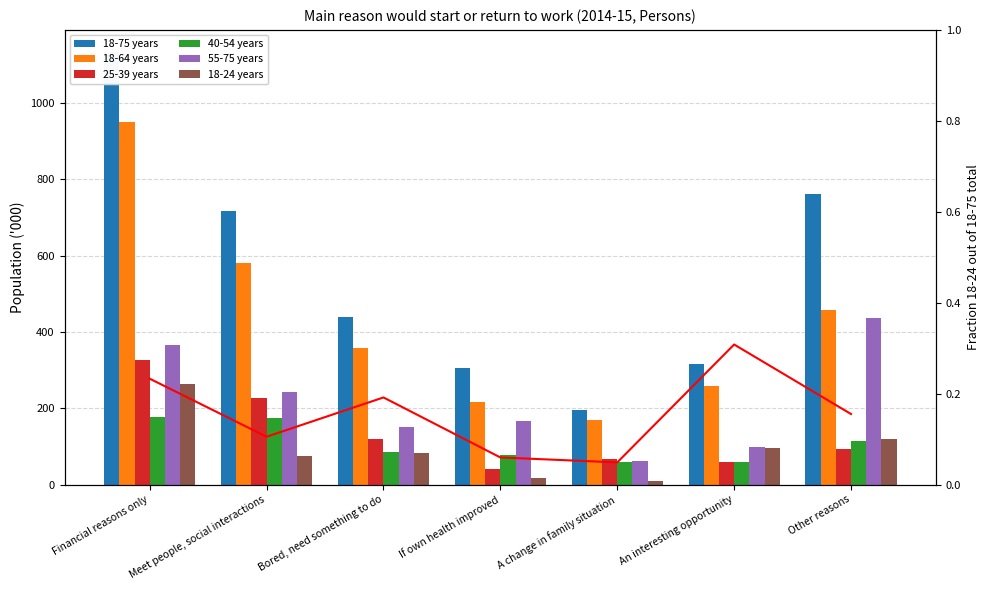

Which series has the largest total across all categories?

18-75 years